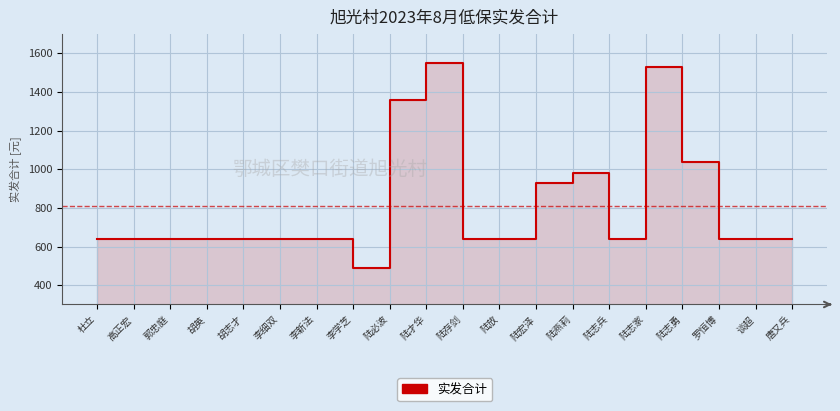

What is the ratio of the value at 陆必波 to the value at 胡英?

2.1